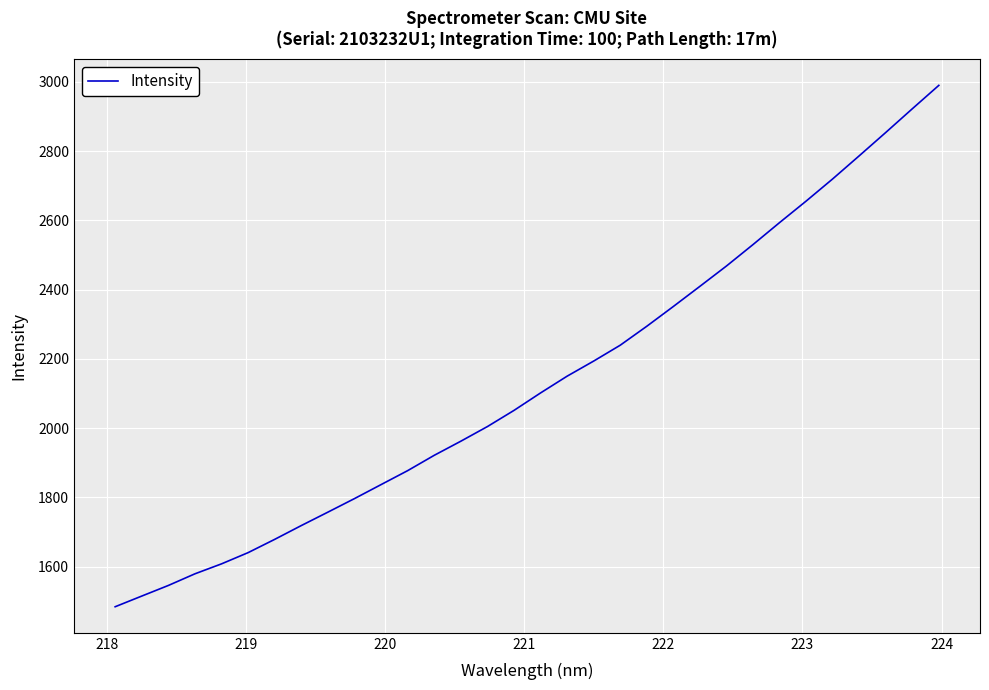

What is the maximum value shown in the chart?

2990.1